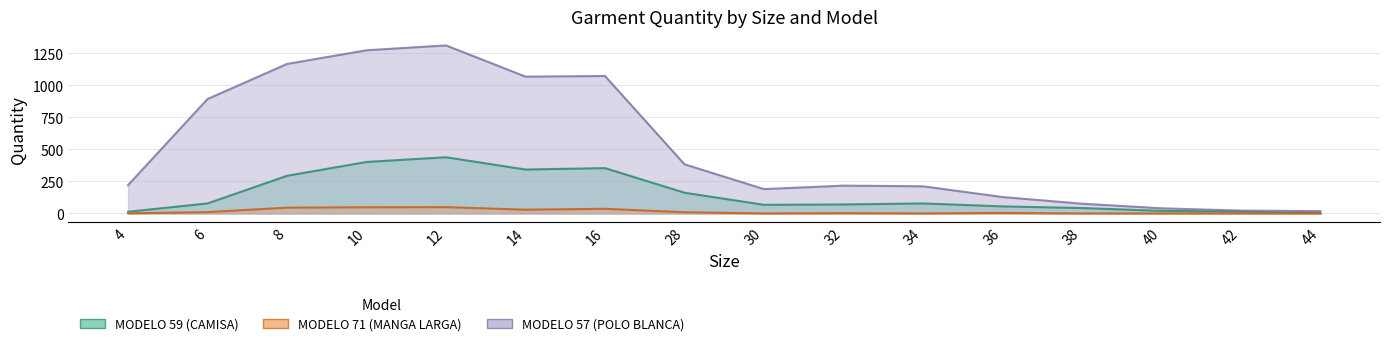

Reading left to right, transcribe all the data shown in this chart.

MODELO 59 (CAMISA): 4=13	6=78	8=294	10=402	12=439	14=343	16=354	28=162	30=67	32=70	34=78	36=55	38=42	40=20	42=14	44=3
MODELO 71 (MANGA LARGA): 4=1	6=10	8=45	10=48	12=49	14=29	16=36	28=9	30=0	32=2	34=0	36=4	38=0	40=0	42=0	44=0
MODELO 57 (POLO BLANCA): 4=221	6=894	8=1168	10=1275	12=1313	14=1069	16=1074	28=384	30=190	32=217	34=212	36=128	38=76	40=40	42=22	44=18